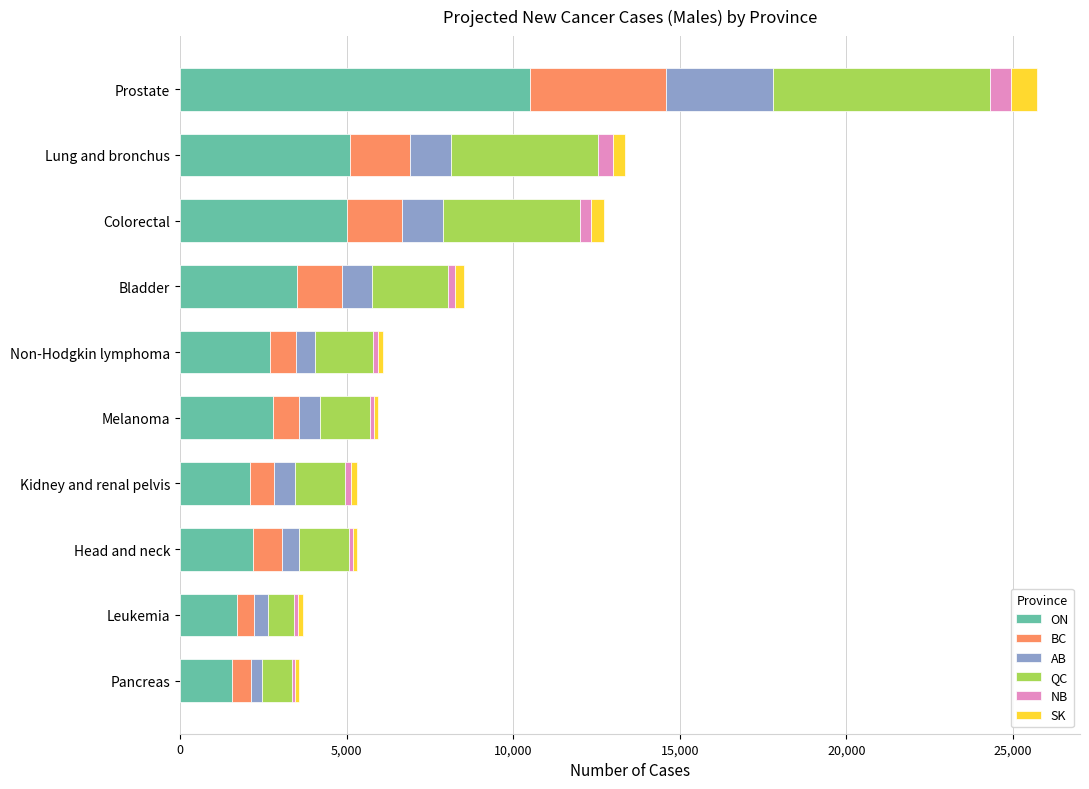

At which category is the sum across all series the highest?

Prostate